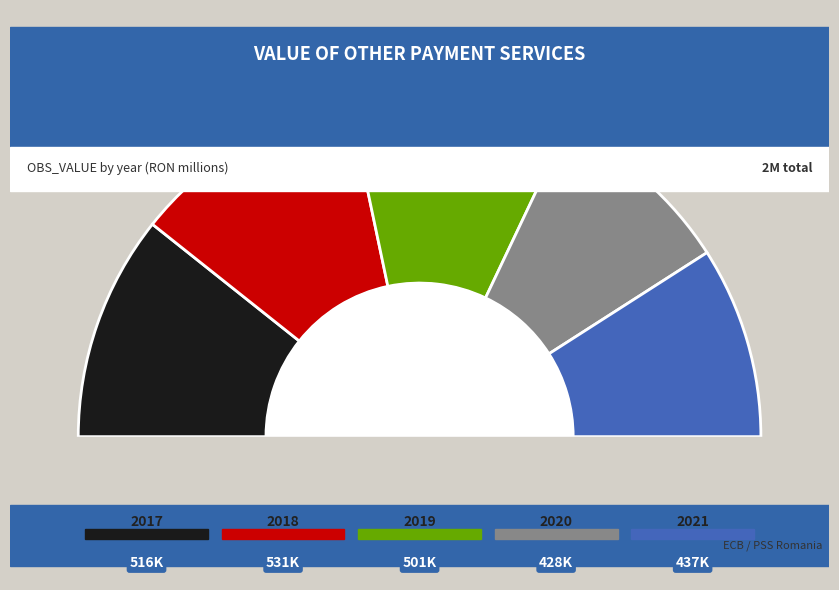

Which category has the biggest portion of the pie?

2018